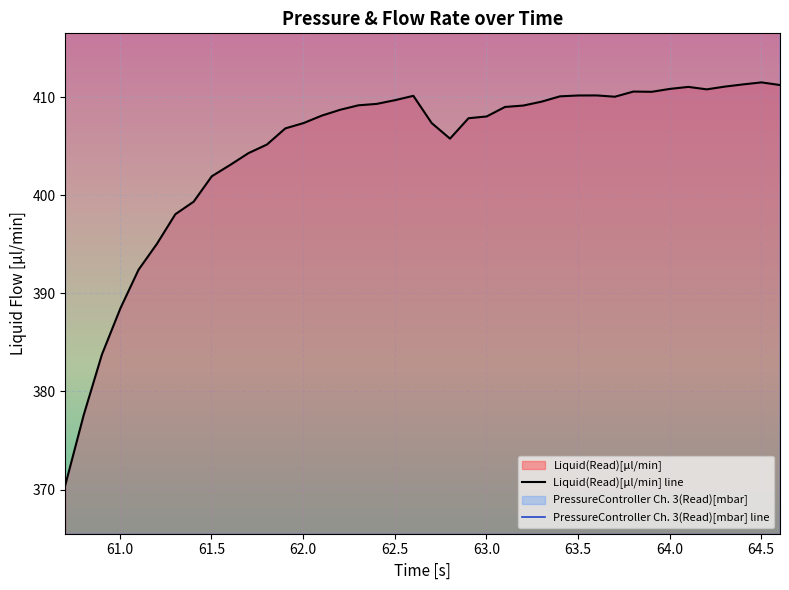

Which series has the largest range (max minus min)?

PressureController Ch. 3(Read)[mbar] line